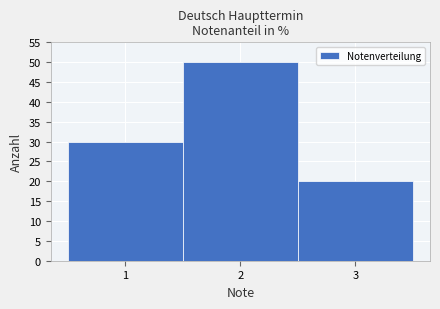

What is the height of the bar covering 1.5 to 2.5 on the x-axis? The values are not printed on the chart, so give them approximately, as read against the axis.

50